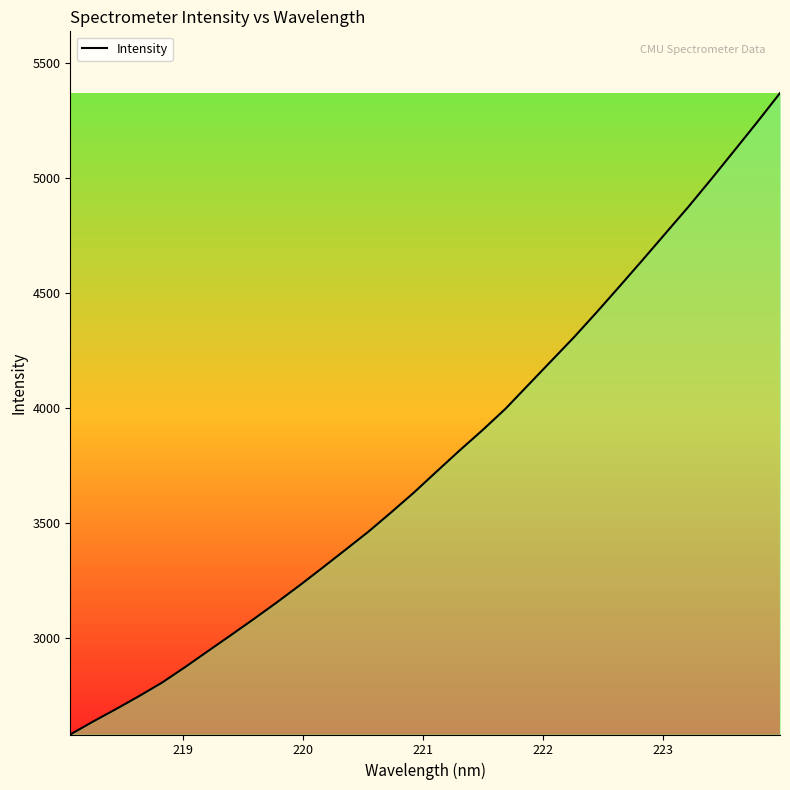

What is the smallest value displayed?

2581.7